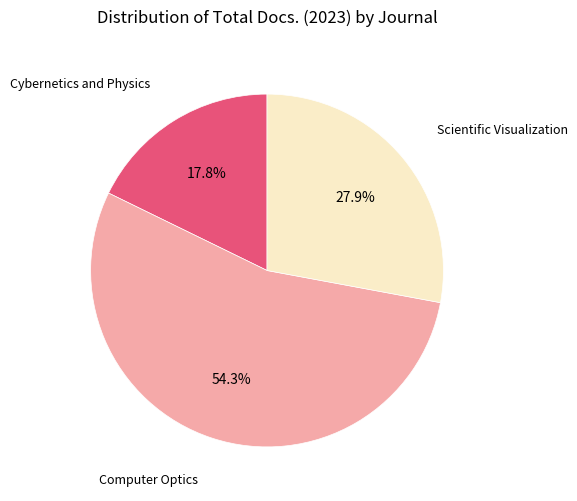

To the nearest percent, what portion does Scientific Visualization represent?

28%